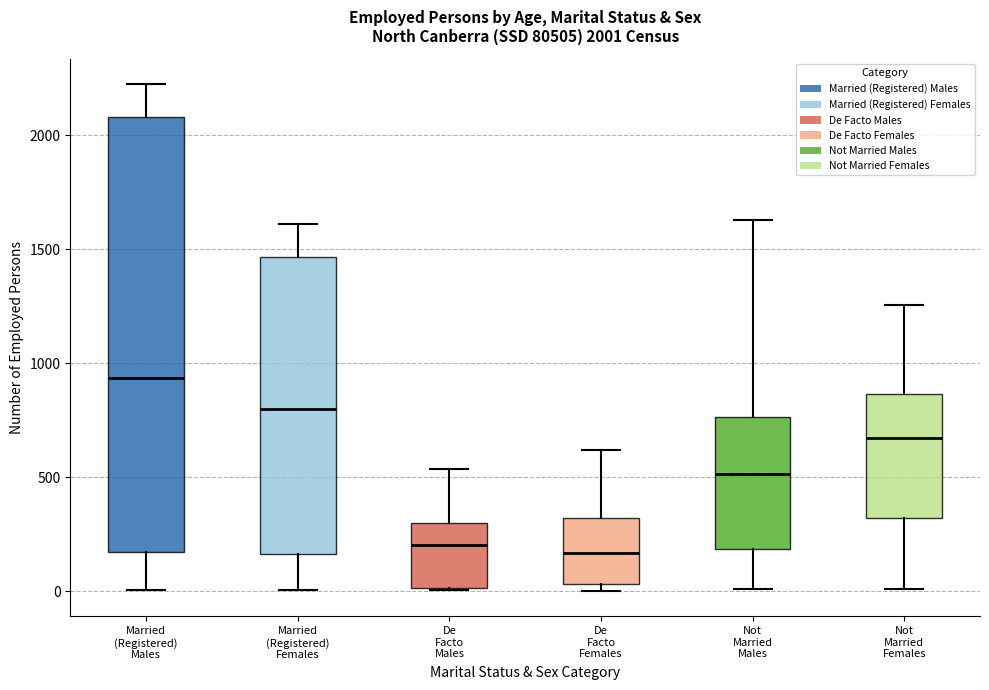

Which box is the tallest, from its lower edge to its upper edge?

Married (Registered) Males